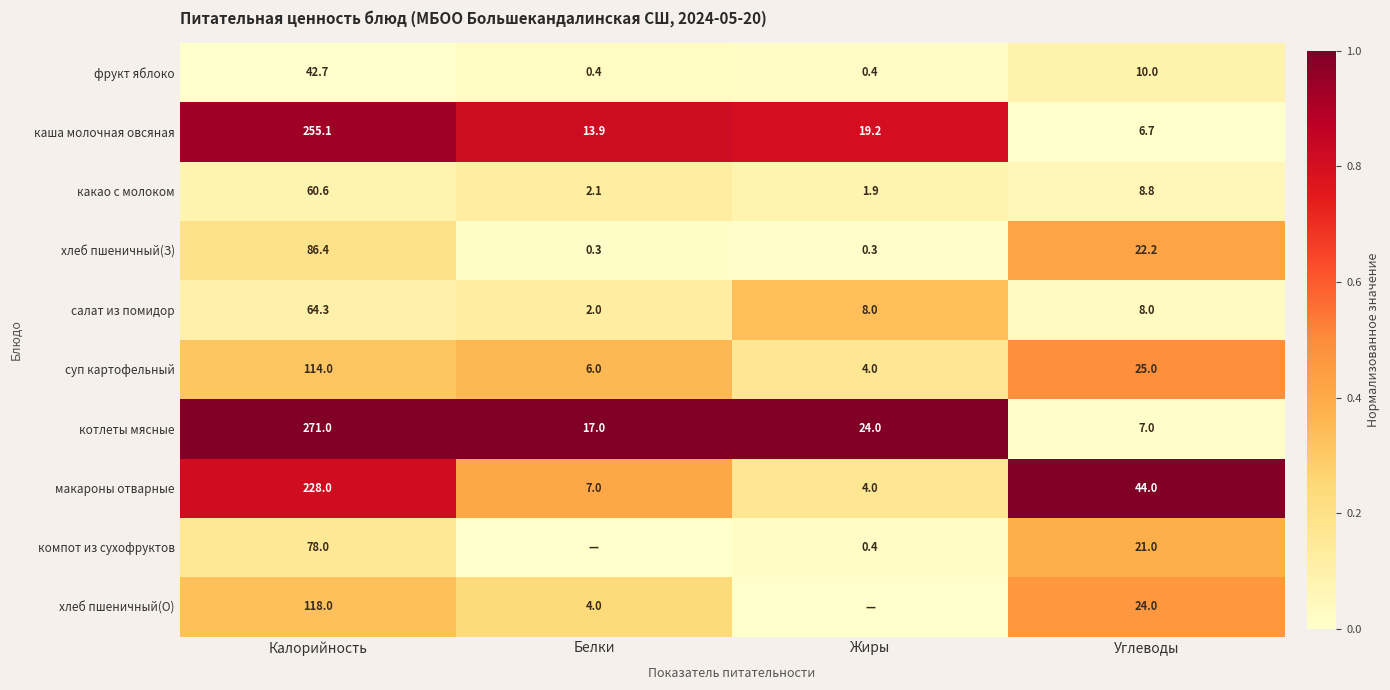

Is the value of компот из сухофруктов at Углеводы greater than the value of фрукт яблоко at Углеводы?

Yes